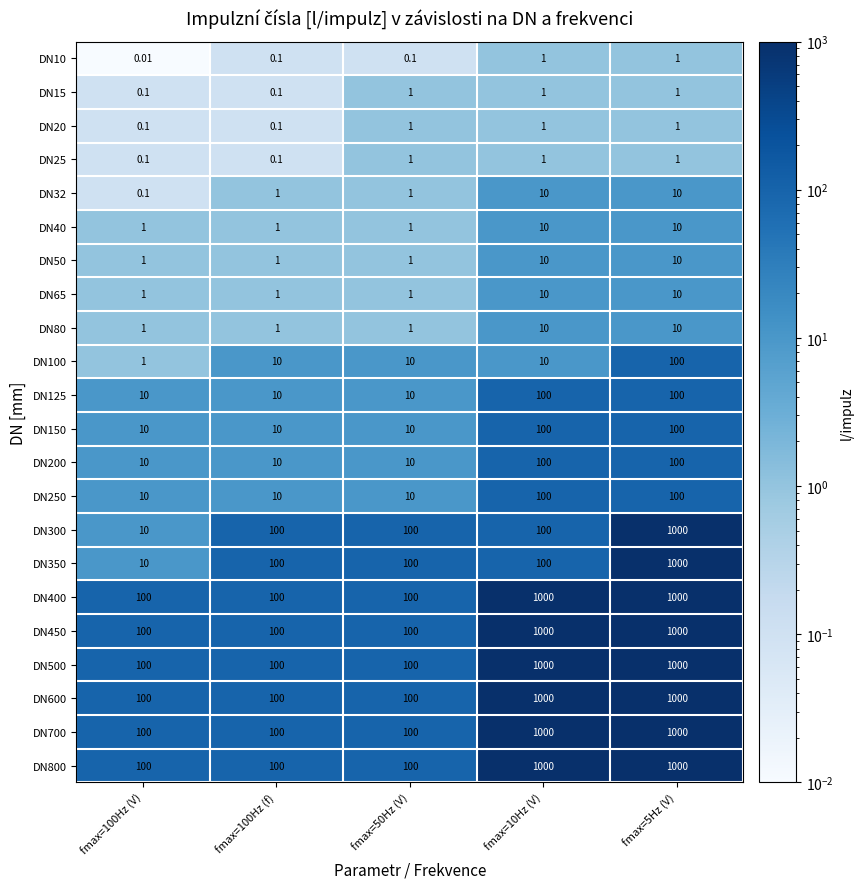

Is the value of DN10 at fmax=50Hz (V) greater than the value of DN200 at fmax=10Hz (V)?

No